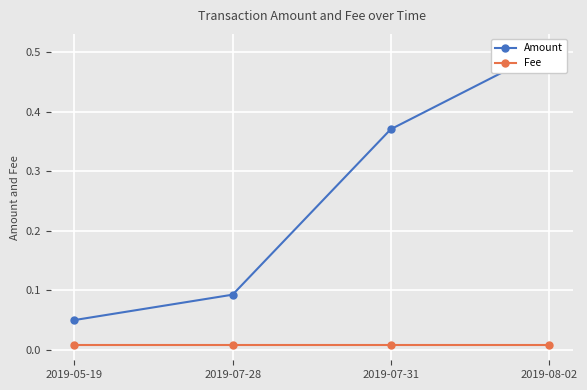

True or false: Fee has a value of 0.0 at 2019-05-19.

True